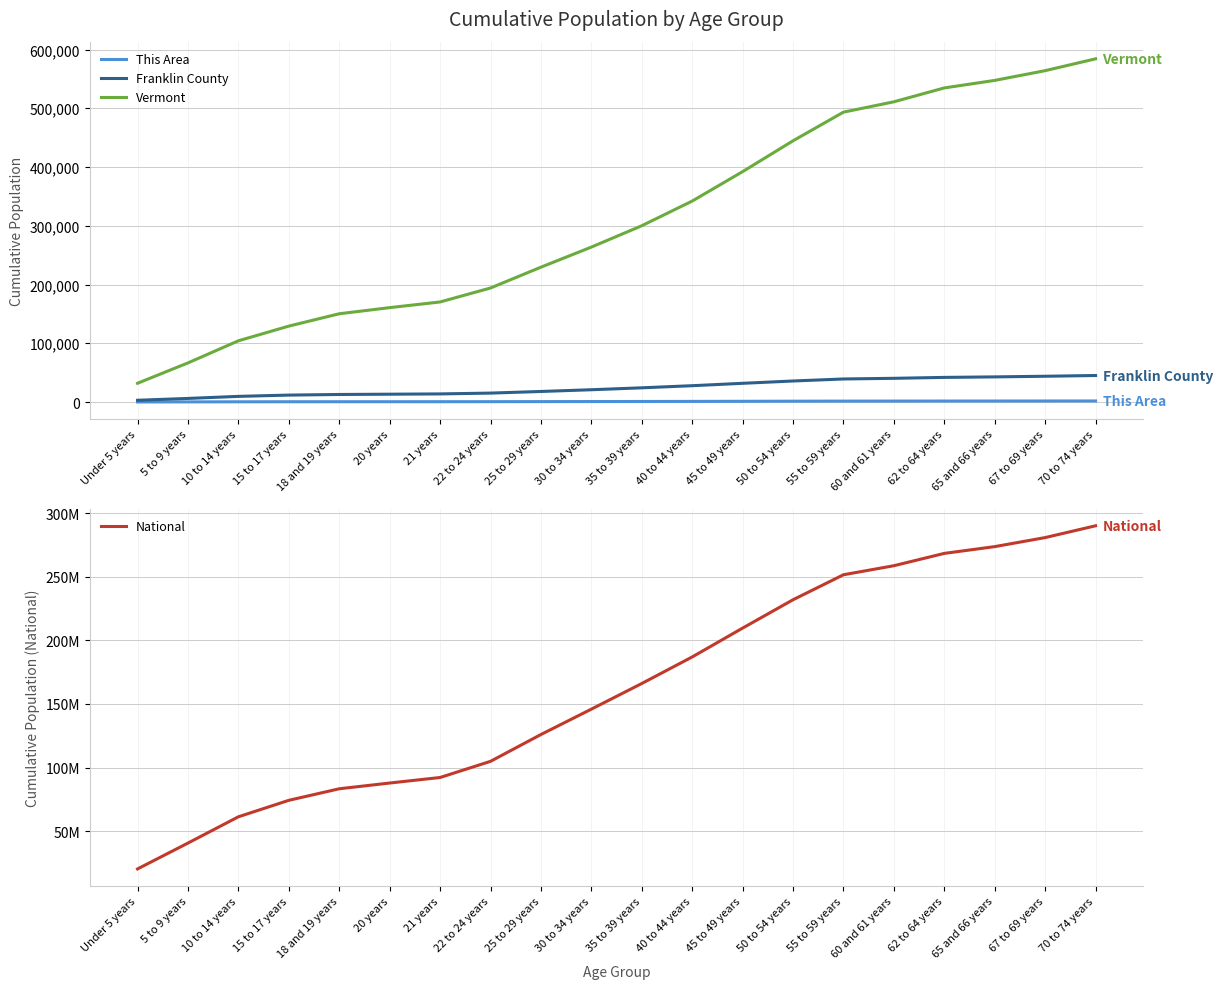

Is the value of National at 20 years greater than the value of This Area at 22 to 24 years?

Yes